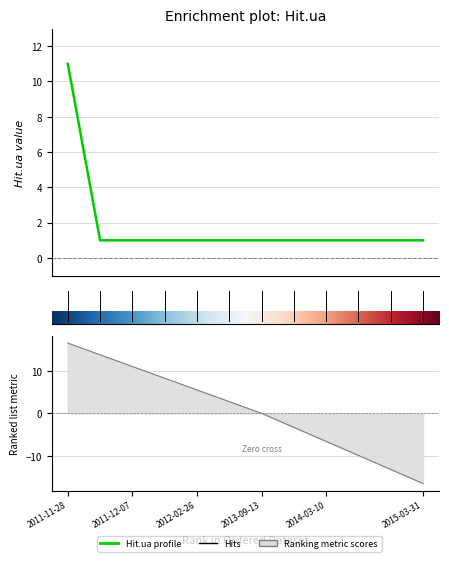

Reading right to left, extract all data points from this chart.

2015-03-31=1	2014-10-21=1	2014-04-14=1	2014-03-10=1	2013-12-31=1	2013-09-13=1	2012-06-23=1	2012-02-26=1	2011-12-08=1	2011-12-07=1	2011-11-29=1	2011-11-28=11